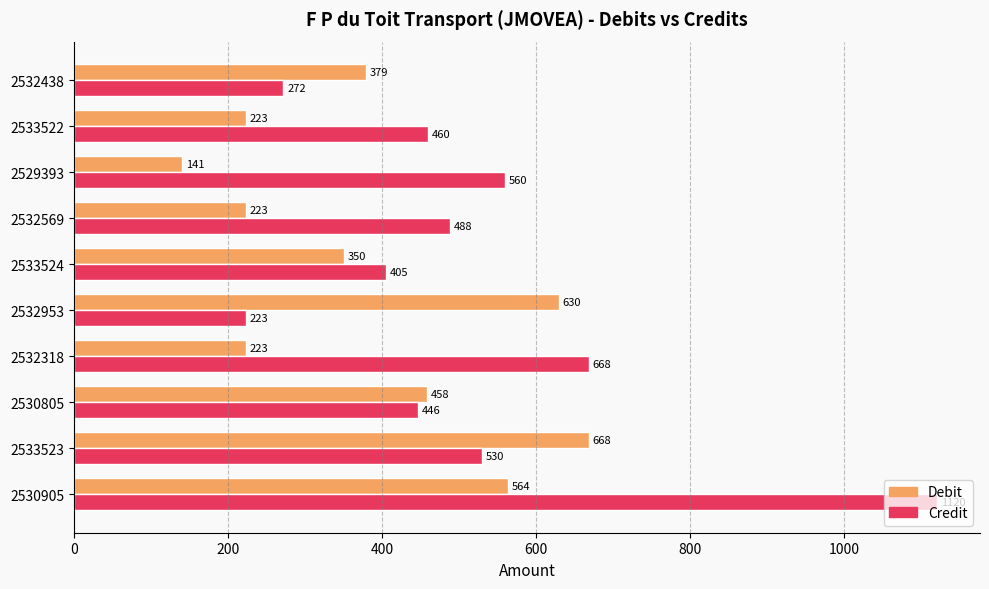

What is the sum of all Debit values?

3859.3